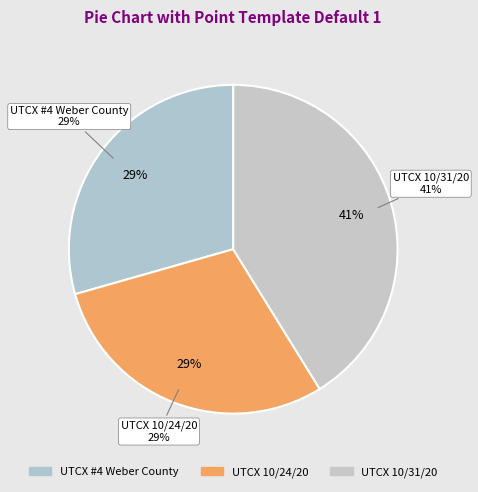

What is the largest slice in the pie chart?

UTCX 10/31/20